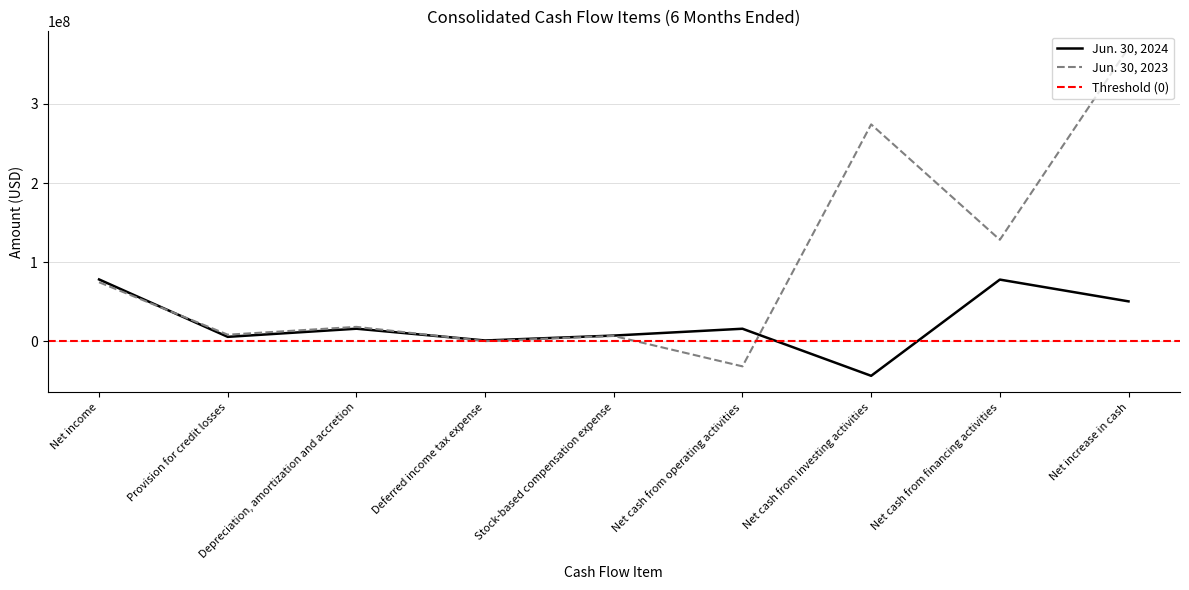

What is the difference between the second highest and second lowest values in the Jun. 30, 2024 series?

76912000